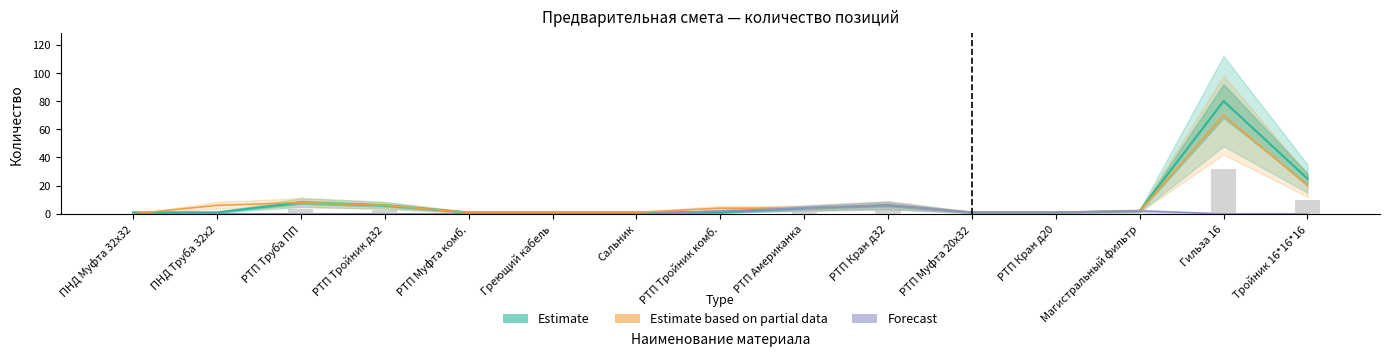

What is the approximate value of Forecast at РТП Тройник комб.?

2